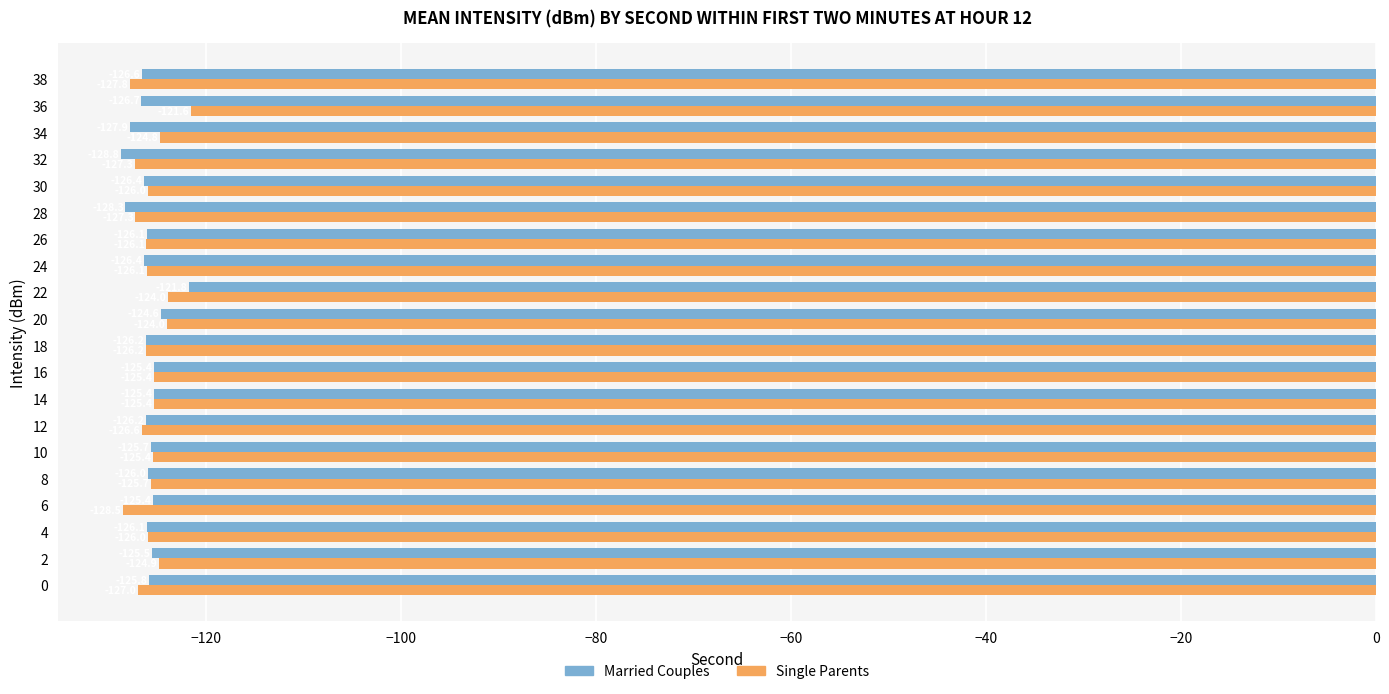

What is the difference between the maximum and minimum values in the Married Couples series?

7.0